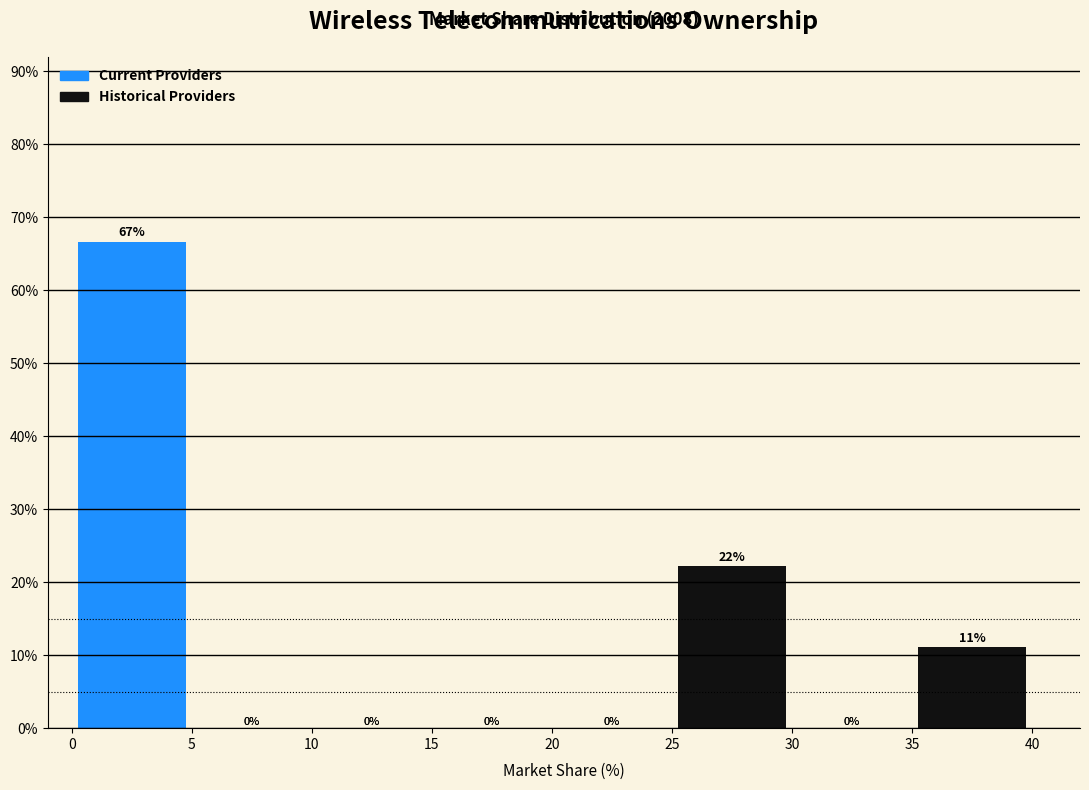

Over which range of the x-axis is the bar tallest?

0 to 5